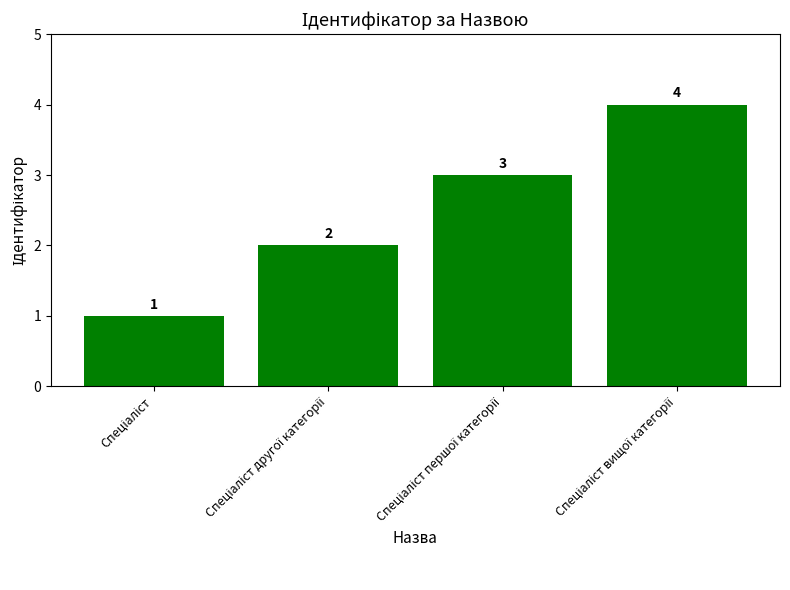

What is the difference between the maximum and minimum values?

3